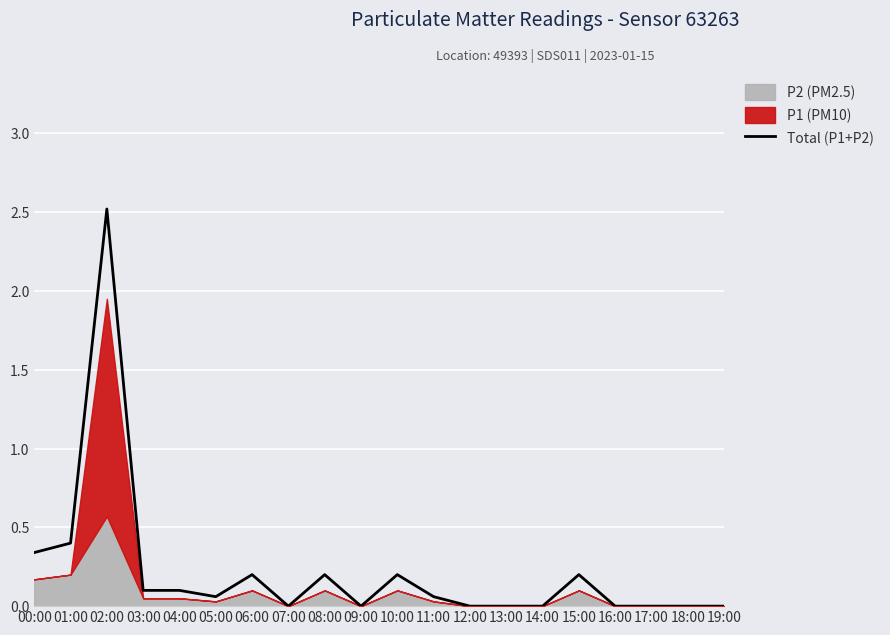

What is the label of the 20th point from the right?

00:00